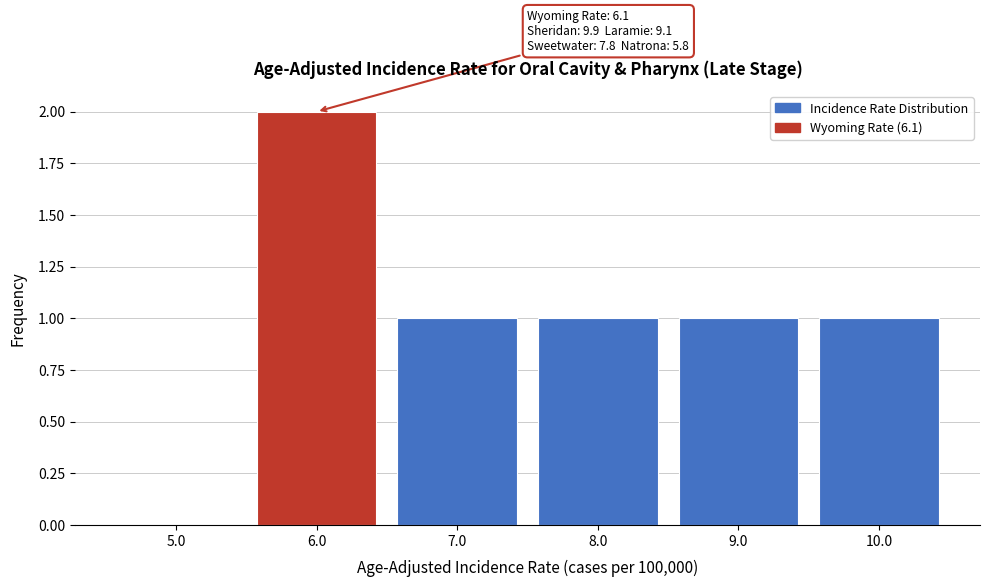

Which range on the x-axis has the tallest bar?

5.5 to 6.5